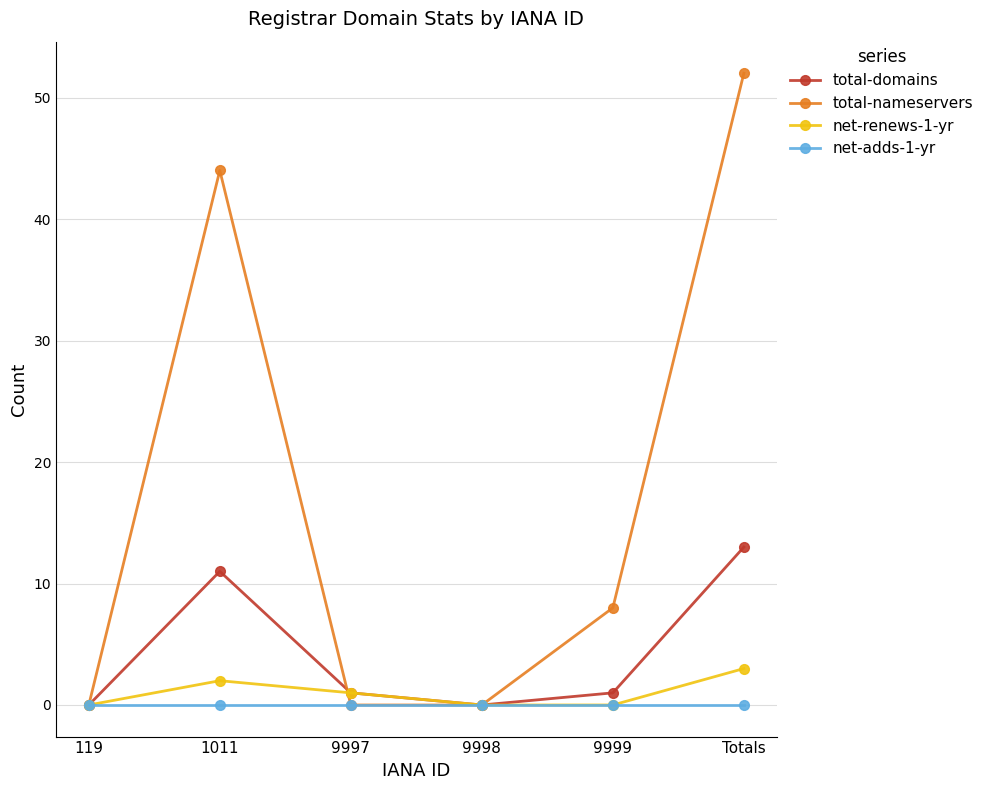

At which category does the chart reach its peak across all series?

Totals